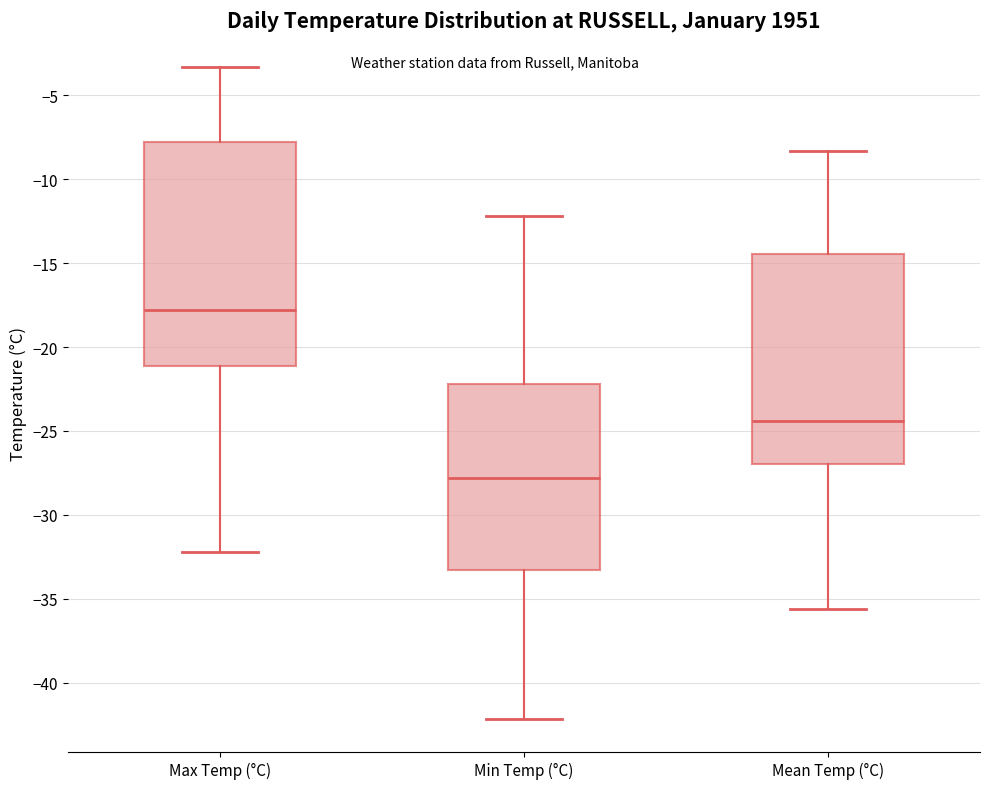

Reading left to right, transcribe this box plot: for each box, give where its median line is, the range the box spans, and where its two whiskers end, as read against the y-axis. The values are not printed on the chart, so give them approximately, as read against the axis.

Max Temp (°C): median -18.0, box -21.0 to -8.0, whiskers -32.0 to -3.5
Min Temp (°C): median -28.0, box -33.5 to -22.0, whiskers -42.0 to -12.0
Mean Temp (°C): median -24.5, box -27.0 to -14.5, whiskers -35.5 to -8.5